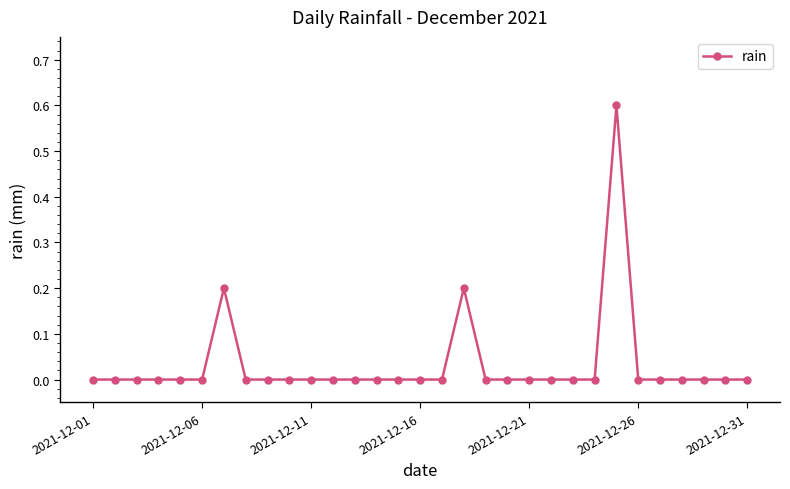

How many series are shown in this chart?

1